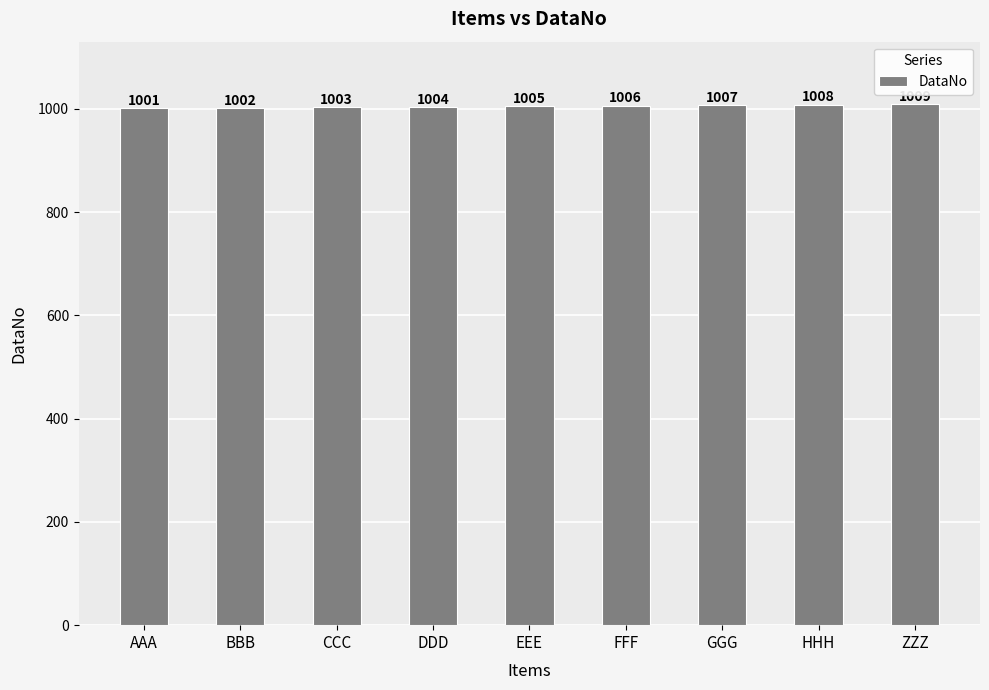

What is the ratio of the value at HHH to the value at ZZZ?

1.0